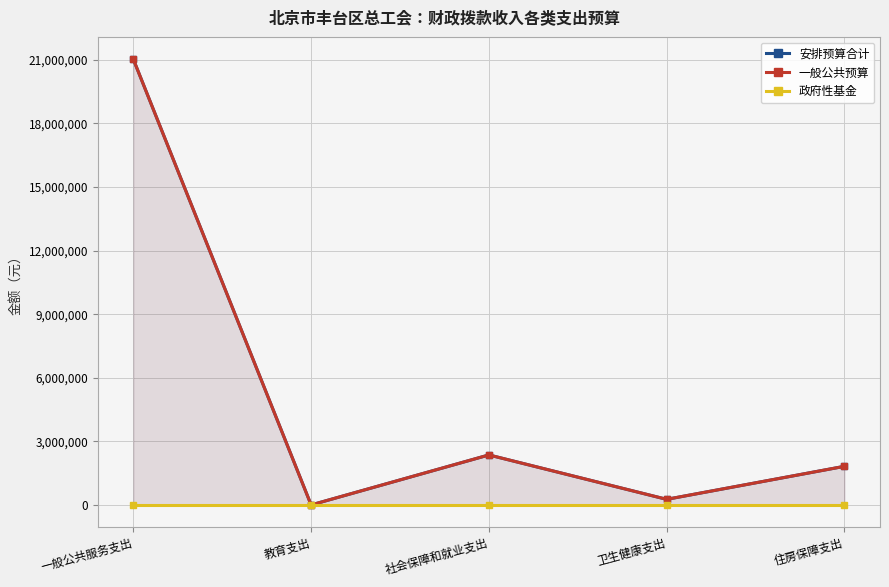

At which label does 安排预算合计 first exceed 1827110?

一般公共服务支出